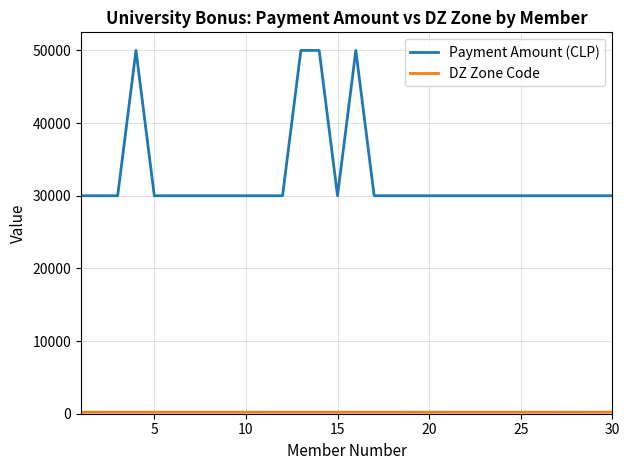

What is the highest value of the Payment Amount (CLP) series?

50000